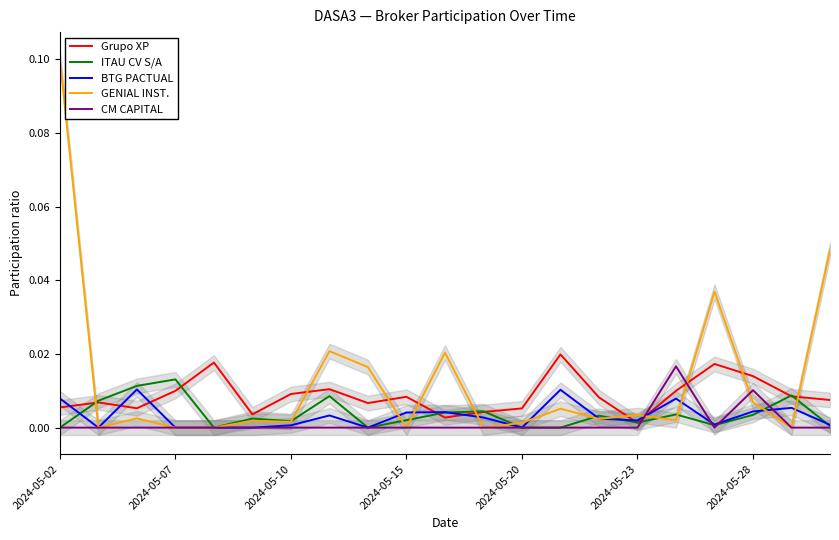

At which category does the chart reach its minimum across all series?

2024-05-02